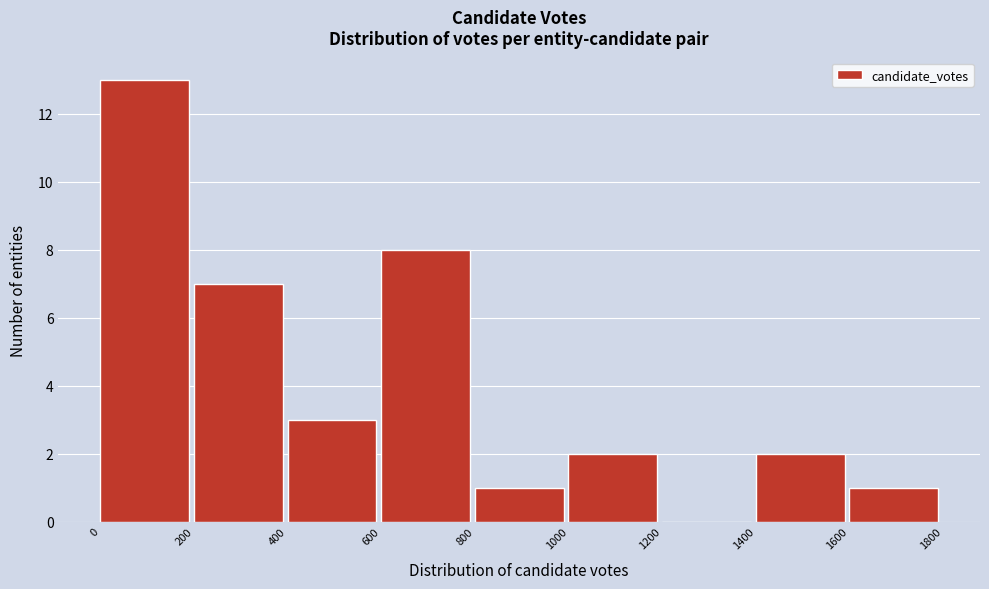

Over which range of the x-axis is the bar tallest?

0 to 200